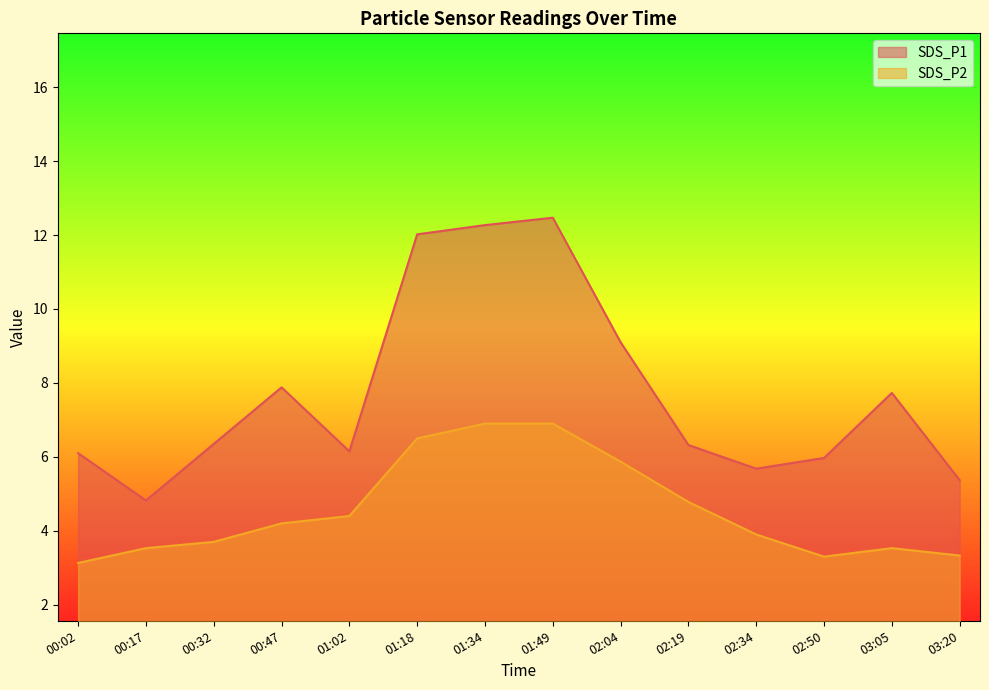

Reading right to left, transcribe all the data shown in this chart.

SDS_P1: 03:20=5.4	03:05=7.7	02:50=6.0	02:34=5.7	02:19=6.3	02:04=9.1	01:49=12.5	01:34=12.3	01:18=12.0	01:02=6.2	00:47=7.9	00:32=6.3	00:17=4.8	00:02=6.1
SDS_P2: 03:20=3.3	03:05=3.5	02:50=3.3	02:34=3.9	02:19=4.8	02:04=5.9	01:49=6.9	01:34=6.9	01:18=6.5	01:02=4.4	00:47=4.2	00:32=3.7	00:17=3.5	00:02=3.1